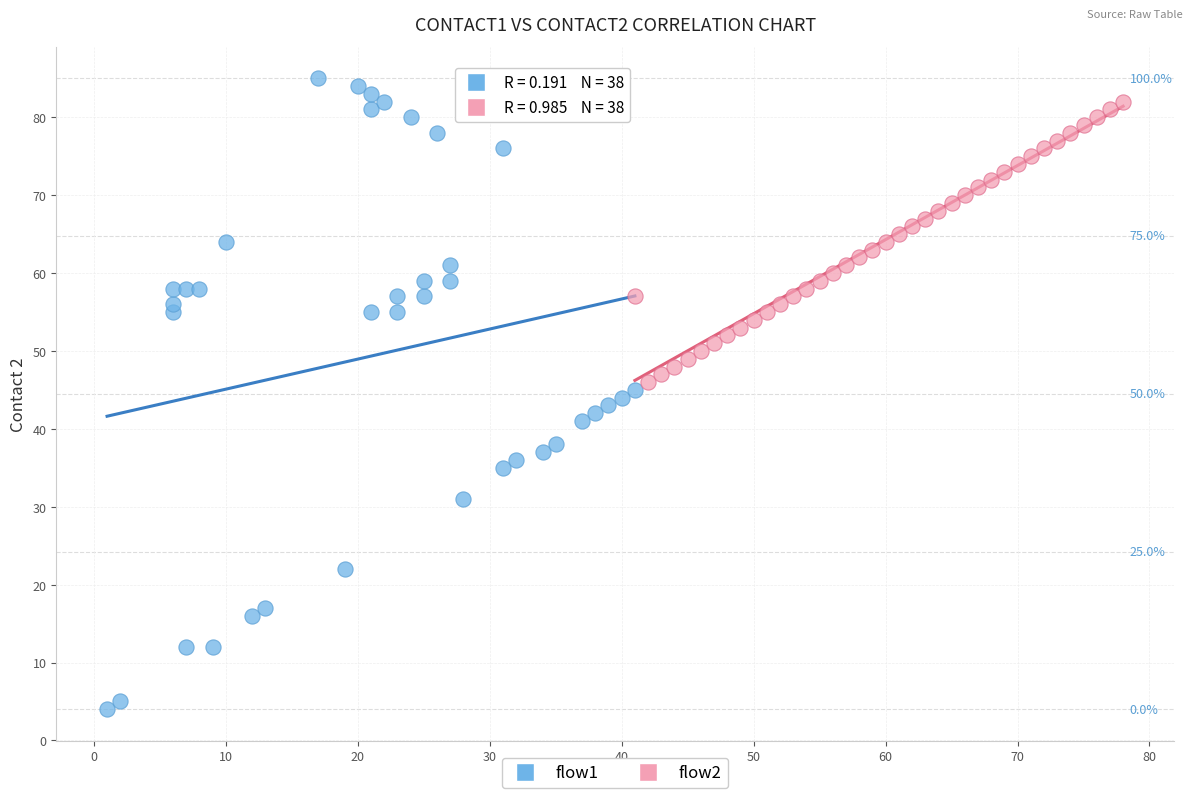

Which series has the largest Y range (max minus min)?

flow1